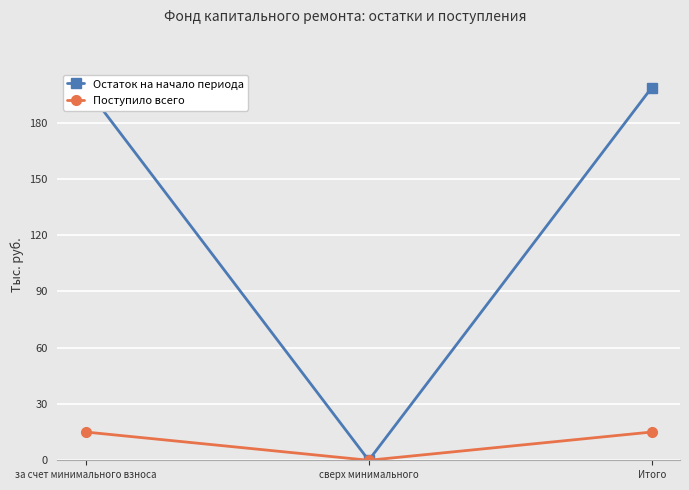

Does the chart display data point markers on the line(s)?

Yes